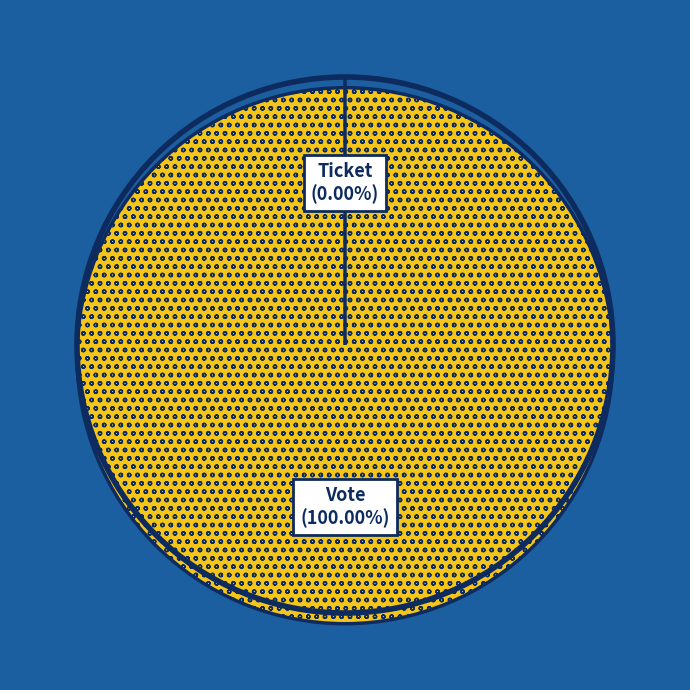

Is it true that Vote is 90% of the pie?

False